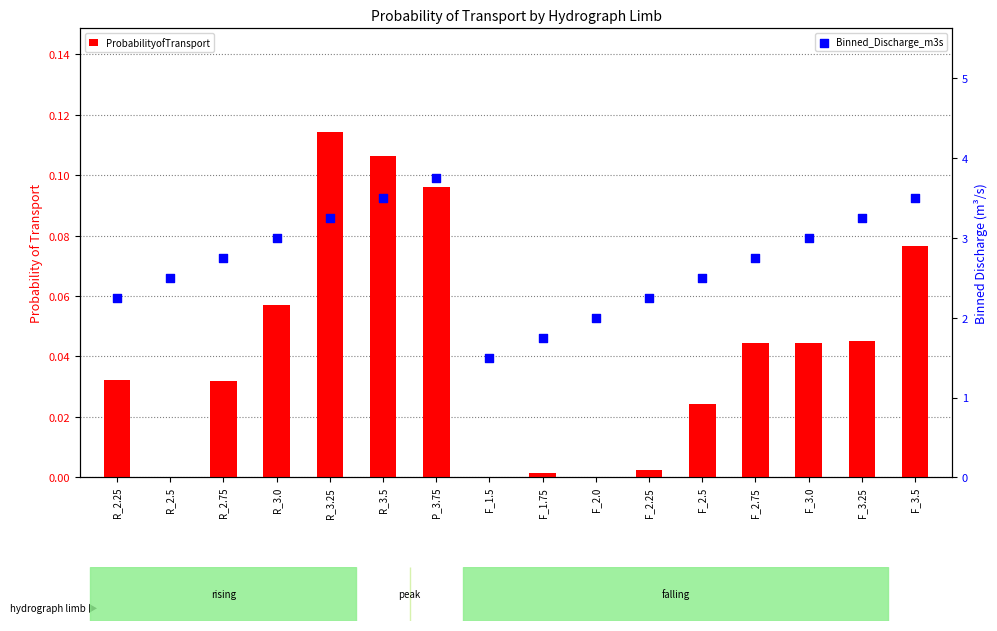

Is the value of Binned_Discharge_m3s at F_2.5 greater than the value of ProbabilityofTransport at R_2.5?

Yes